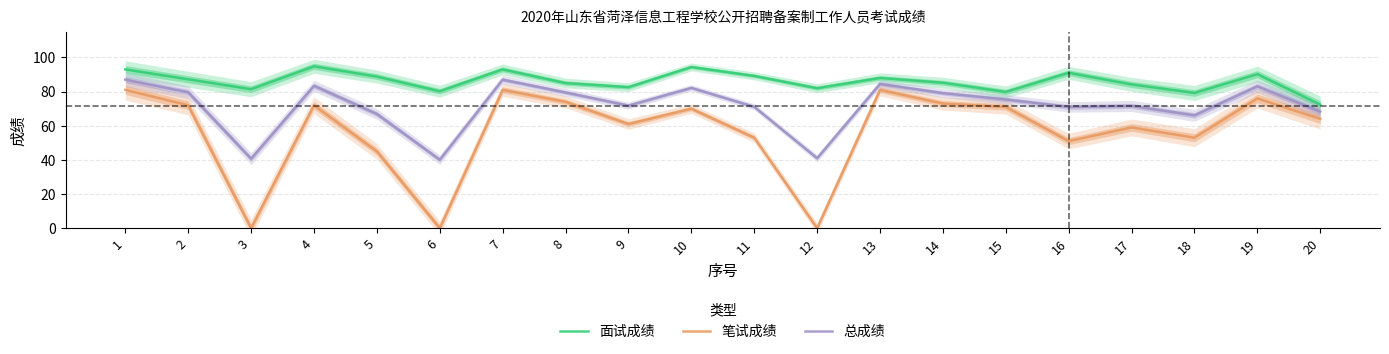

What is the value of the 笔试成绩 point at the 19th from the left?

76.0